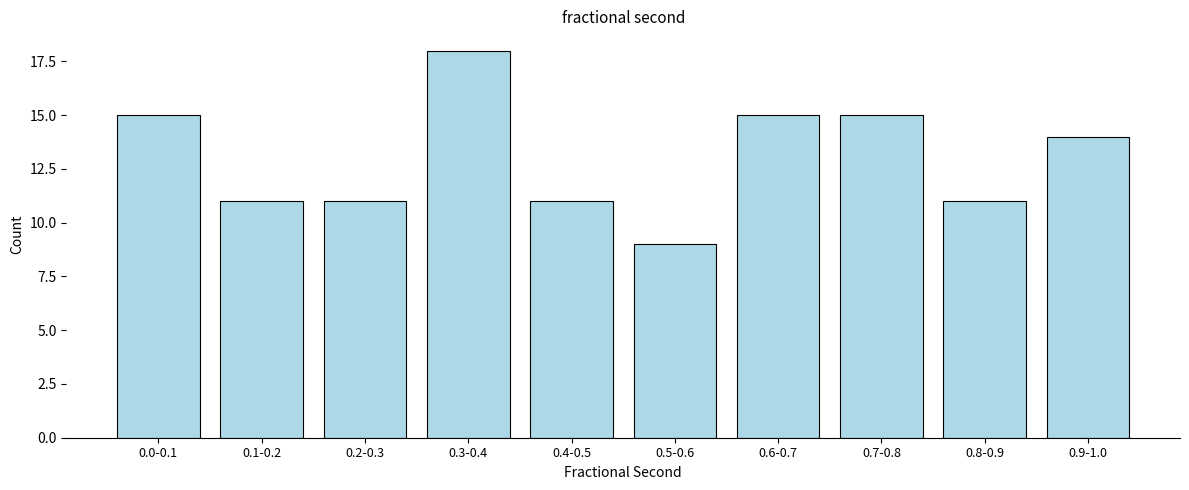

Reading right to left, list all the values displayed in this chart.

14	11	15	15	9	11	18	11	11	15